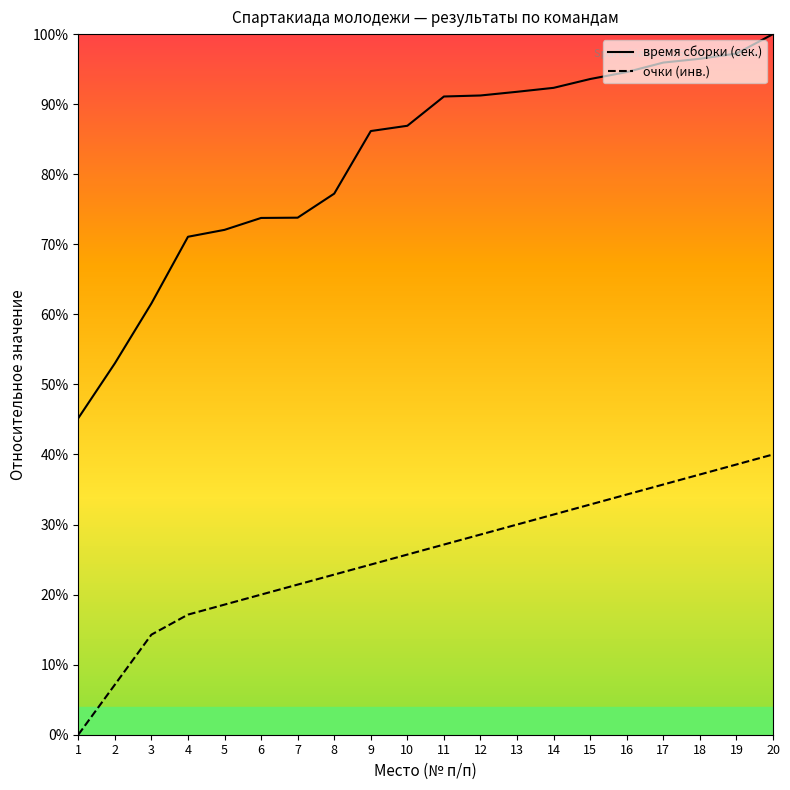

True or false: очки (инв.) and время сборки (сек.) cross at least once.

False